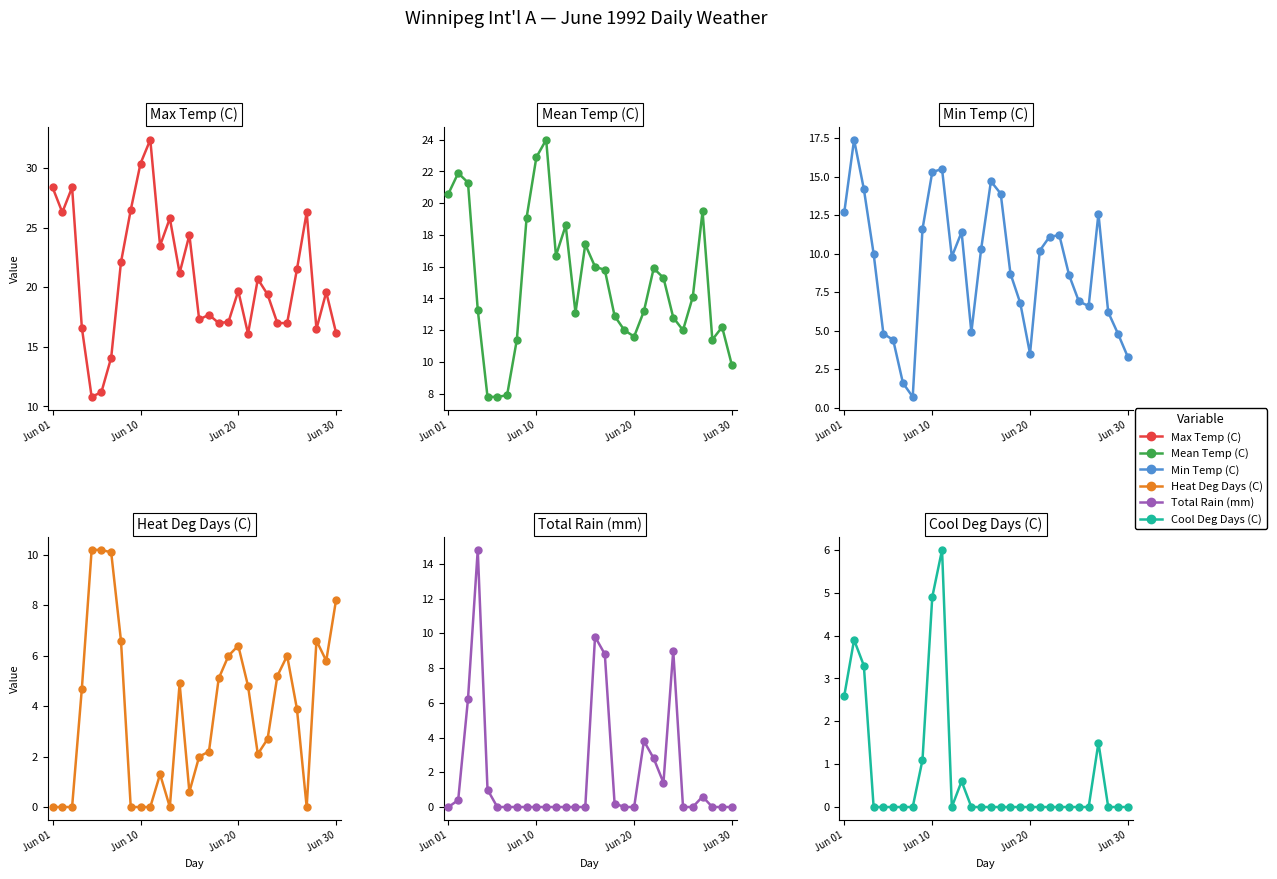

At which label does Mean Temp (C) reach its minimum?

4